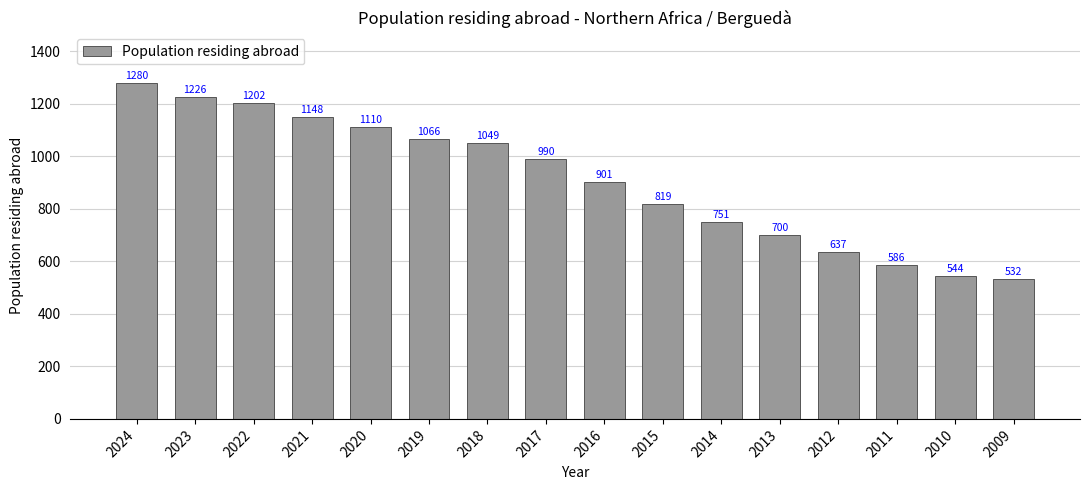

At which category does the chart reach its minimum across all series?

2009